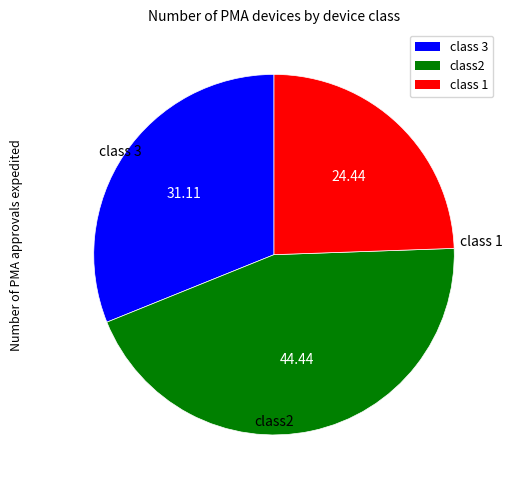

How many segments does this pie chart have?

3